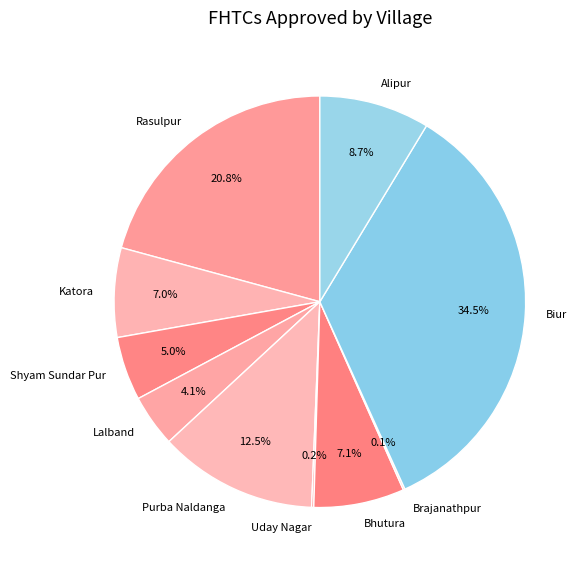

Is Shyam Sundar Pur the majority of the pie?

No